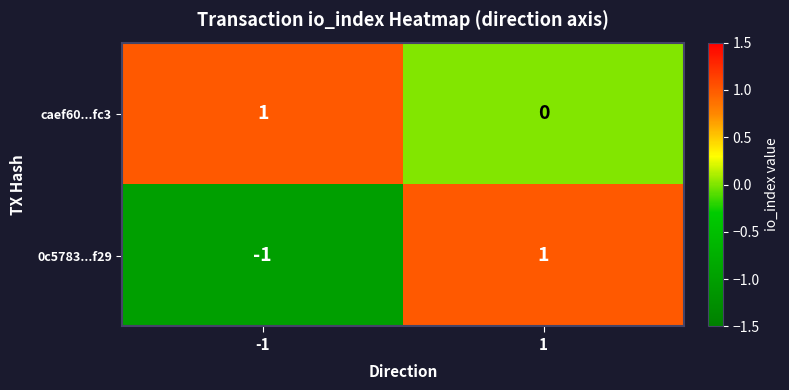

Which series has the largest total across all categories?

caef60...fc3